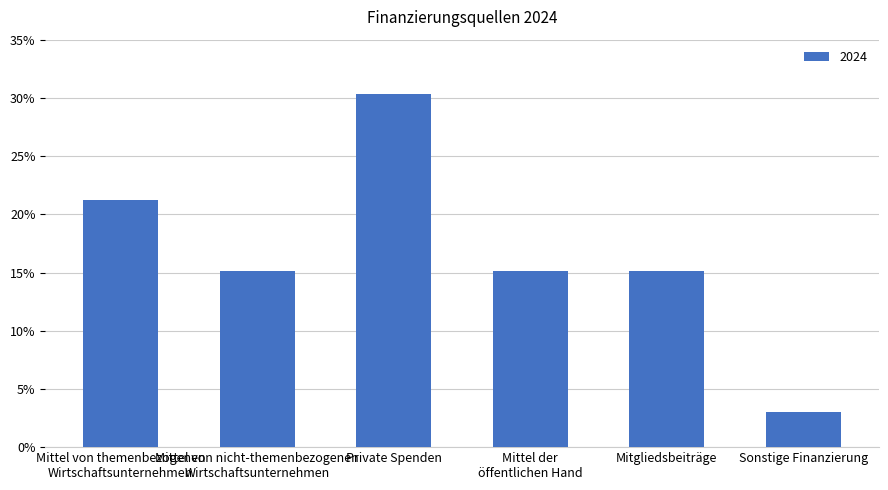

What is the label of the 6th bar from the right?

Mittel von themenbezogenen
Wirtschaftsunternehmen